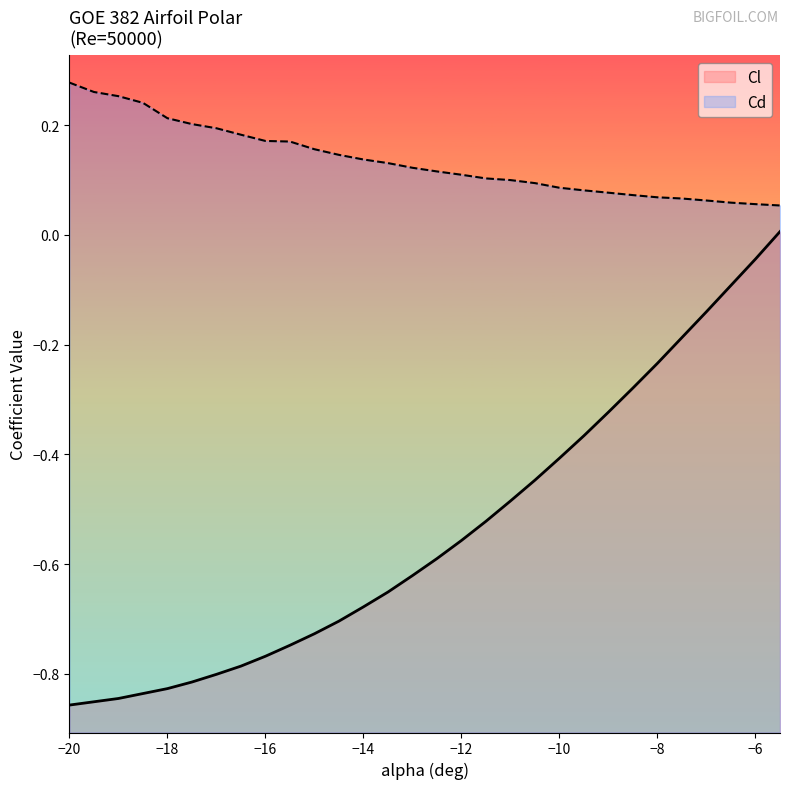

Which series has the largest range (max minus min)?

Cl